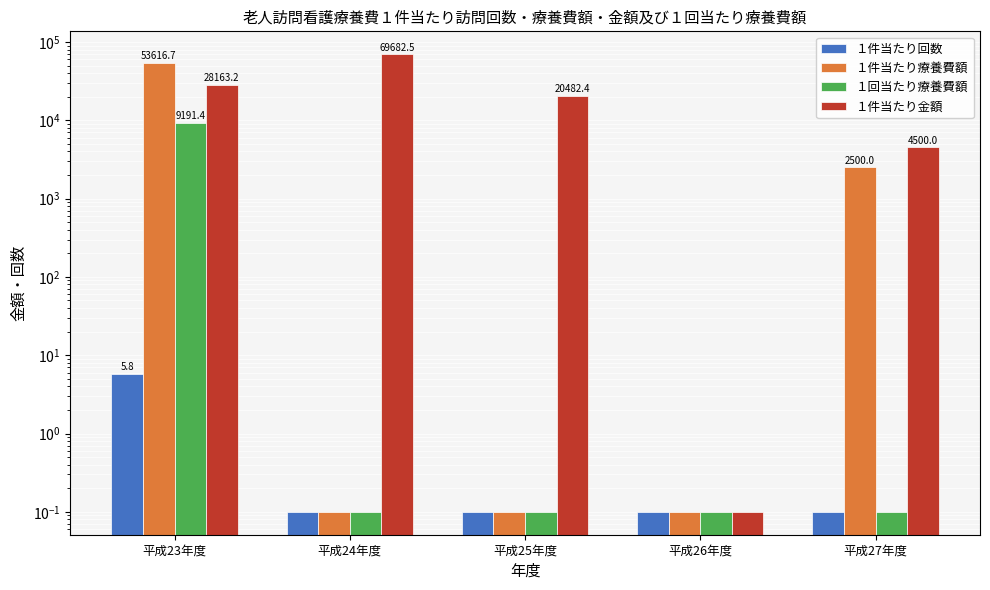

Is it true that １件当たり金額 equals 28163.2 at 平成23年度?

True